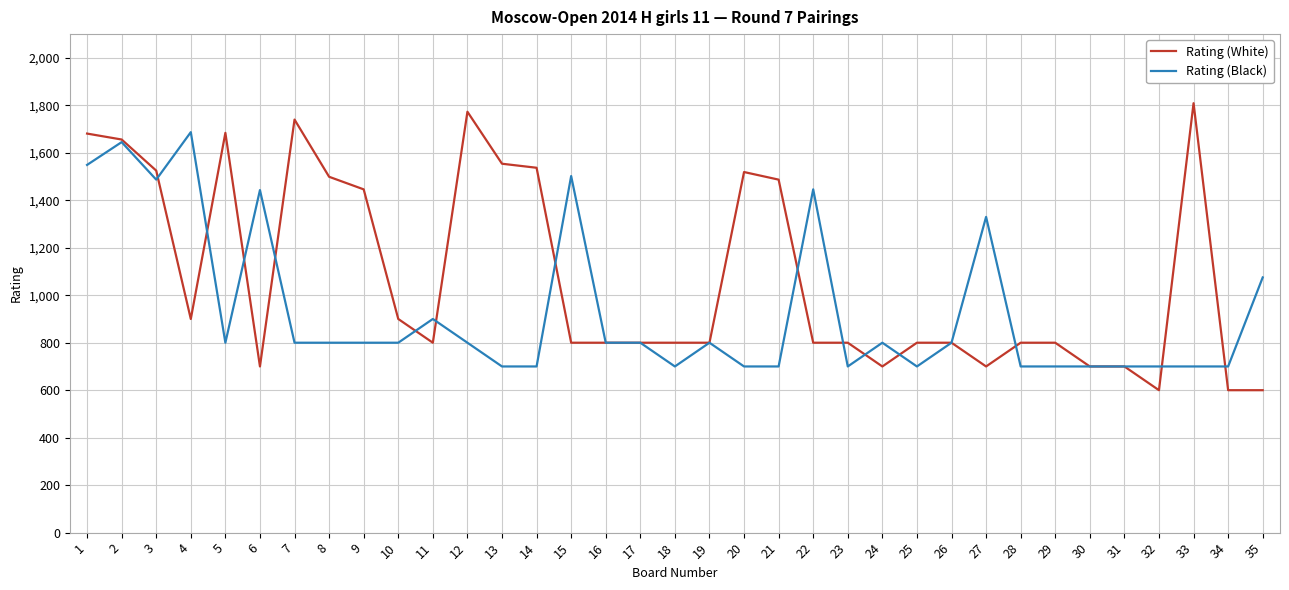

What is the maximum value for Rating (Black)?

1687